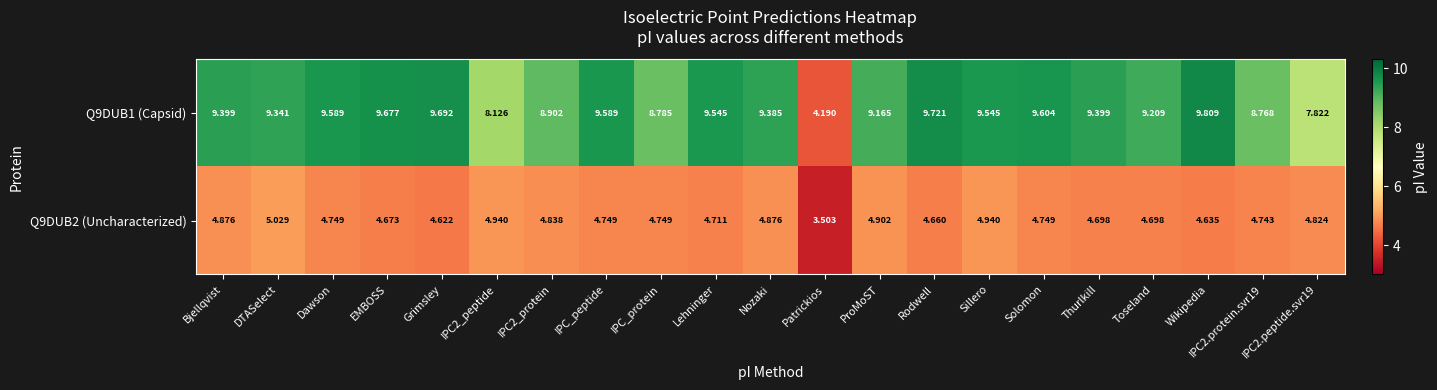

How many data points in Q9DUB1 (Capsid) are above 9?

15